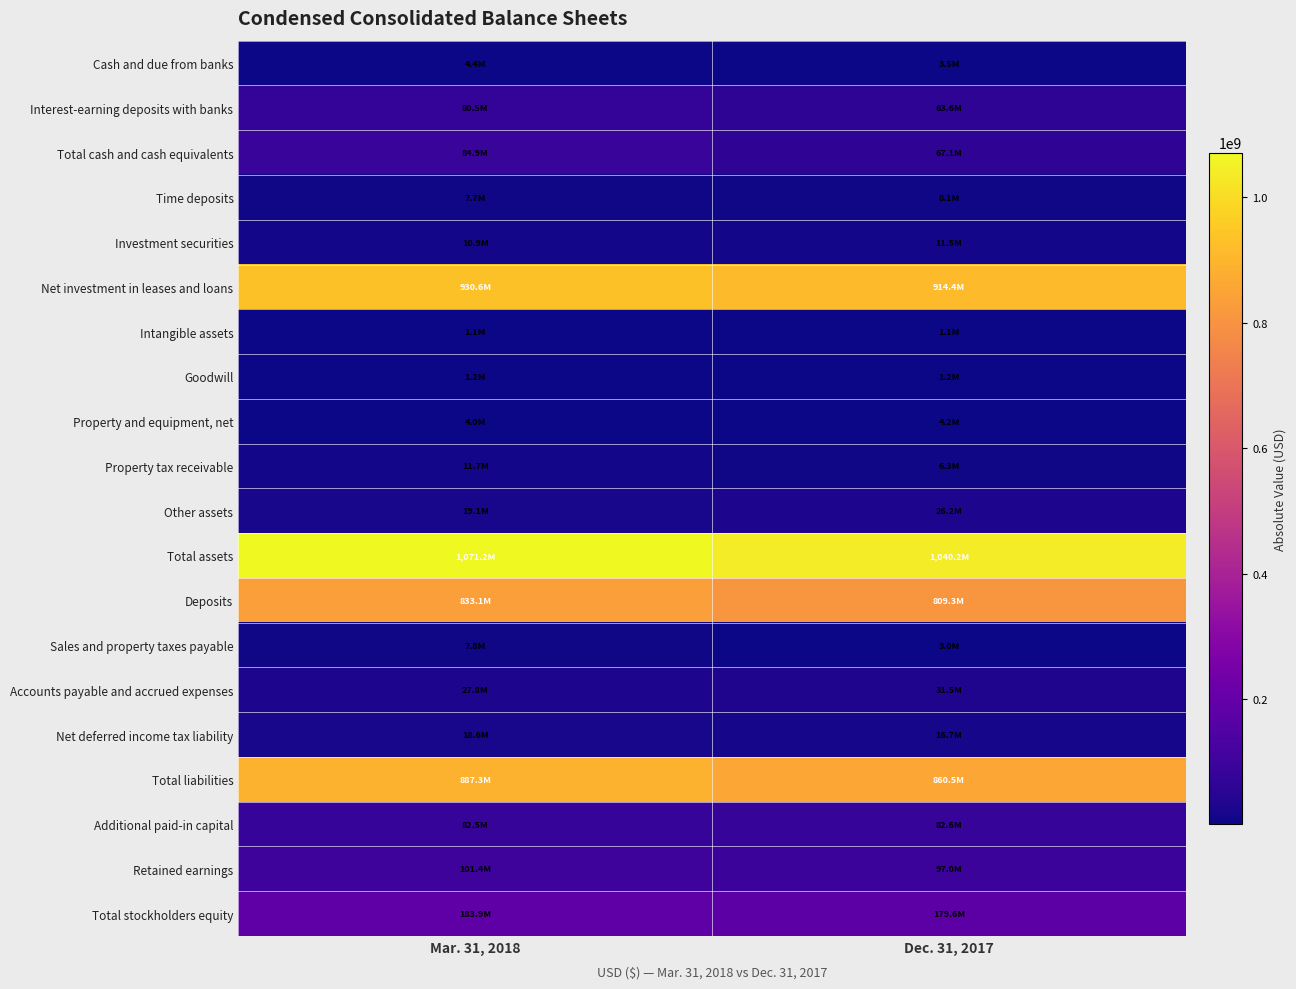

Reading right to left, extract all data points from this chart.

Cash and due from banks: Dec. 31, 2017=3544000	Mar. 31, 2018=4394000
Interest-earning deposits with banks: Dec. 31, 2017=63602000	Mar. 31, 2018=80497000
Total cash and cash equivalents: Dec. 31, 2017=67146000	Mar. 31, 2018=84891000
Time deposits: Dec. 31, 2017=8110000	Mar. 31, 2018=7664000
Investment securities: Dec. 31, 2017=11533000	Mar. 31, 2018=10946000
Net investment in leases and loans: Dec. 31, 2017=914420000	Mar. 31, 2018=930627000
Intangible assets: Dec. 31, 2017=1128000	Mar. 31, 2018=1075000
Goodwill: Dec. 31, 2017=1160000	Mar. 31, 2018=1160000
Property and equipment, net: Dec. 31, 2017=4204000	Mar. 31, 2018=4035000
Property tax receivable: Dec. 31, 2017=6292000	Mar. 31, 2018=11740000
Other assets: Dec. 31, 2017=26167000	Mar. 31, 2018=19087000
Total assets: Dec. 31, 2017=1040160000	Mar. 31, 2018=1071225000
Deposits: Dec. 31, 2017=809315000	Mar. 31, 2018=833145000
Sales and property taxes payable: Dec. 31, 2017=2963000	Mar. 31, 2018=7790000
Accounts payable and accrued expenses: Dec. 31, 2017=31492000	Mar. 31, 2018=27774000
Net deferred income tax liability: Dec. 31, 2017=16741000	Mar. 31, 2018=18589000
Total liabilities: Dec. 31, 2017=860511000	Mar. 31, 2018=887298000
Additional paid-in capital: Dec. 31, 2017=82588000	Mar. 31, 2018=82509000
Retained earnings: Dec. 31, 2017=97035000	Mar. 31, 2018=101394000
Total stockholders equity: Dec. 31, 2017=179649000	Mar. 31, 2018=183927000